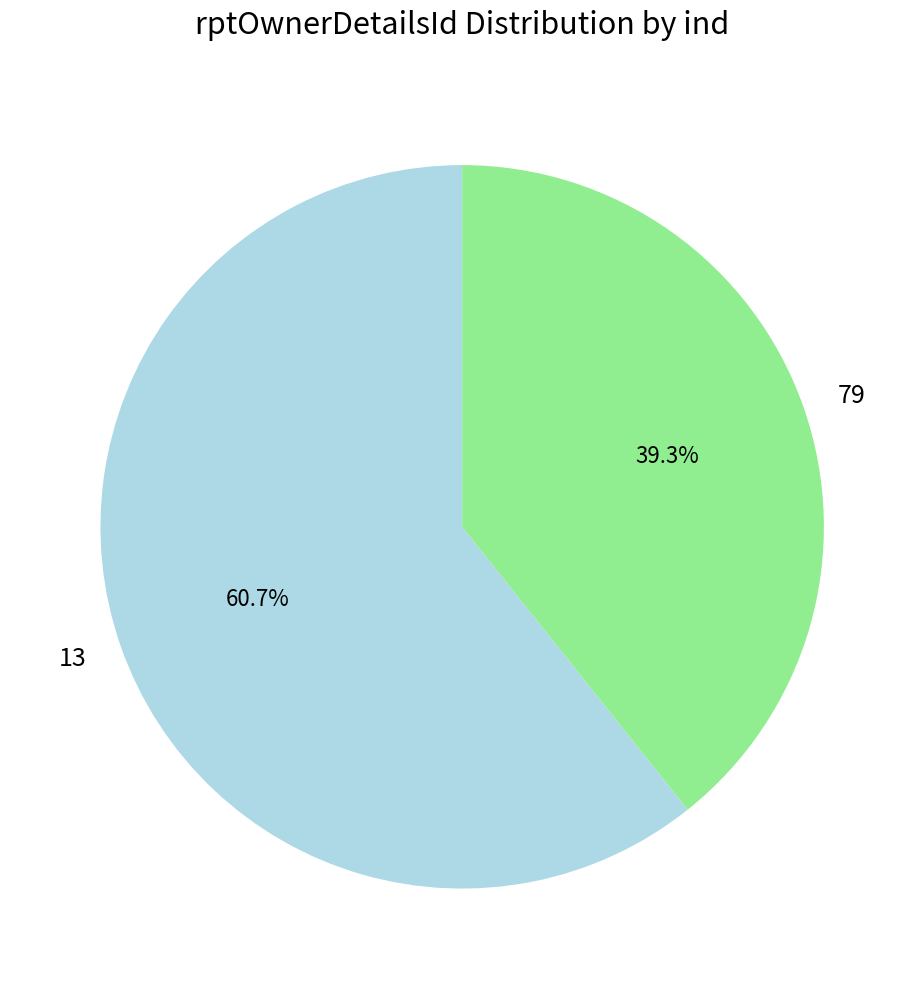

How much of the chart is everything except 79?

60.7%